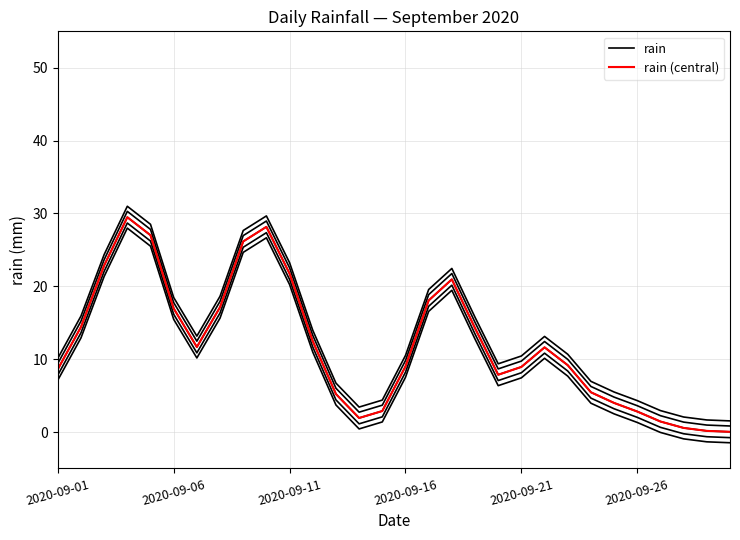

List the series in order of their peak value, highest first.

rain, rain (central)